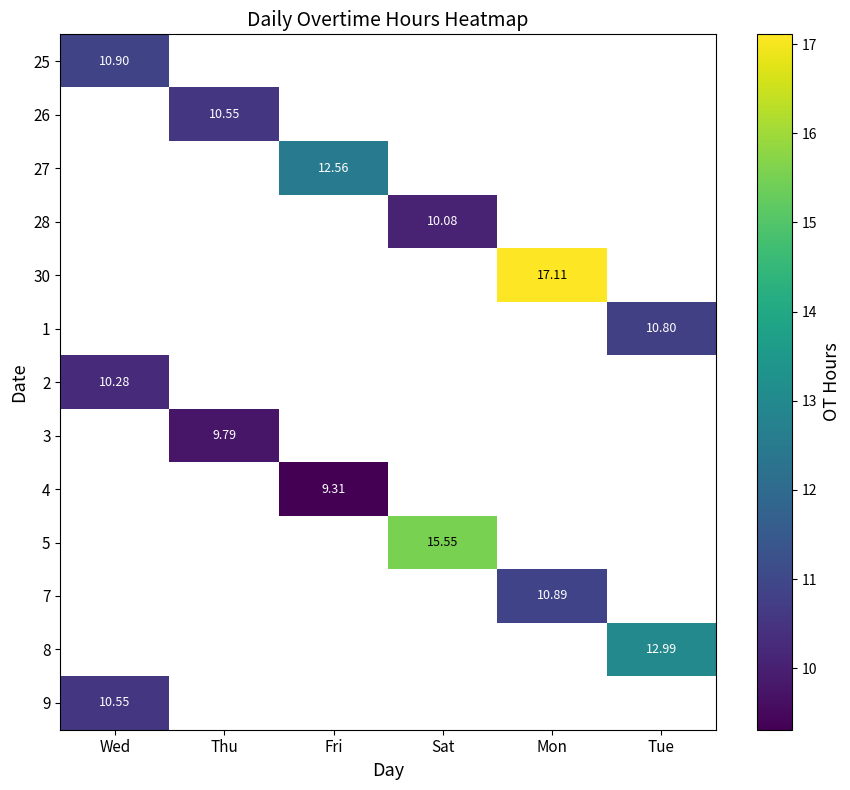

Which has a higher value, Sat or Fri?

Fri